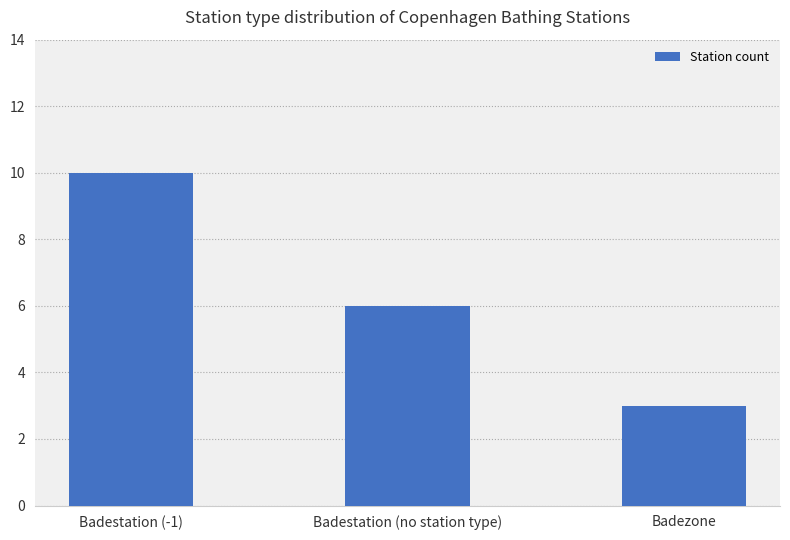

Are the bars horizontal?

No